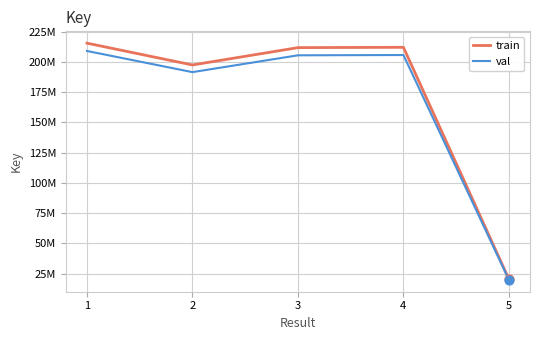

Which series has the widest spread of Y values?

train